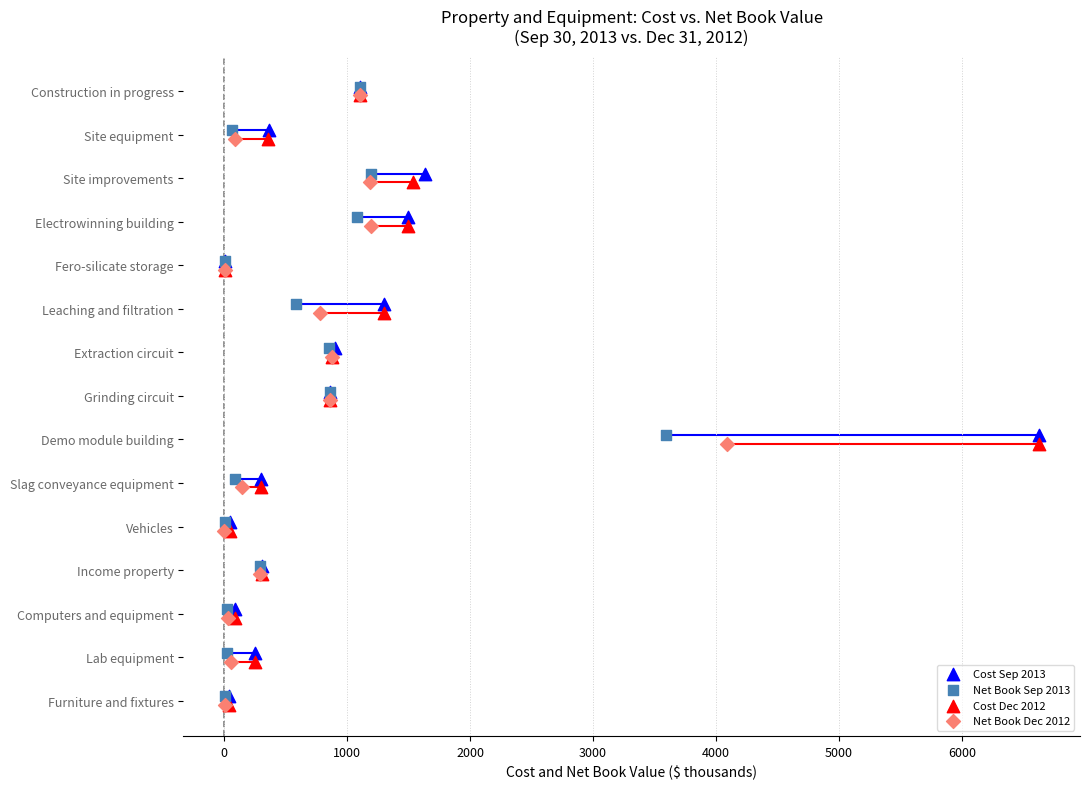

What are all the series names shown in the legend?

Cost Sep 2013, Net Book Sep 2013, Cost Dec 2012, Net Book Dec 2012